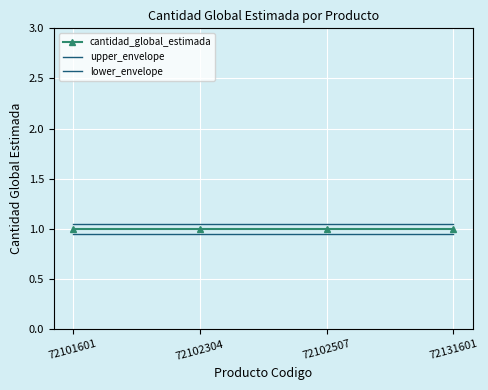

Which series has the widest spread of values?

cantidad_global_estimada